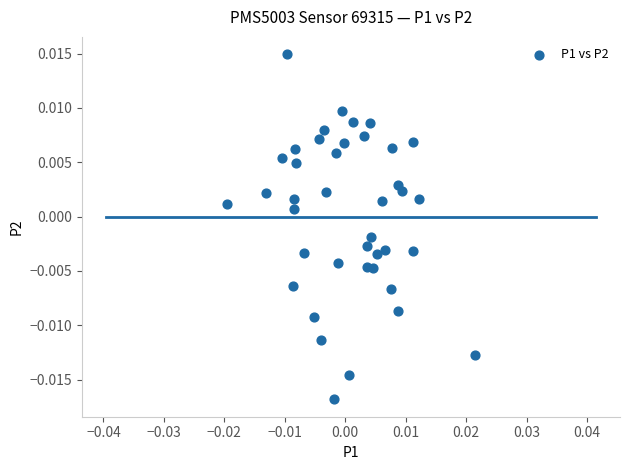

How many points are shown in the scatter plot?

40